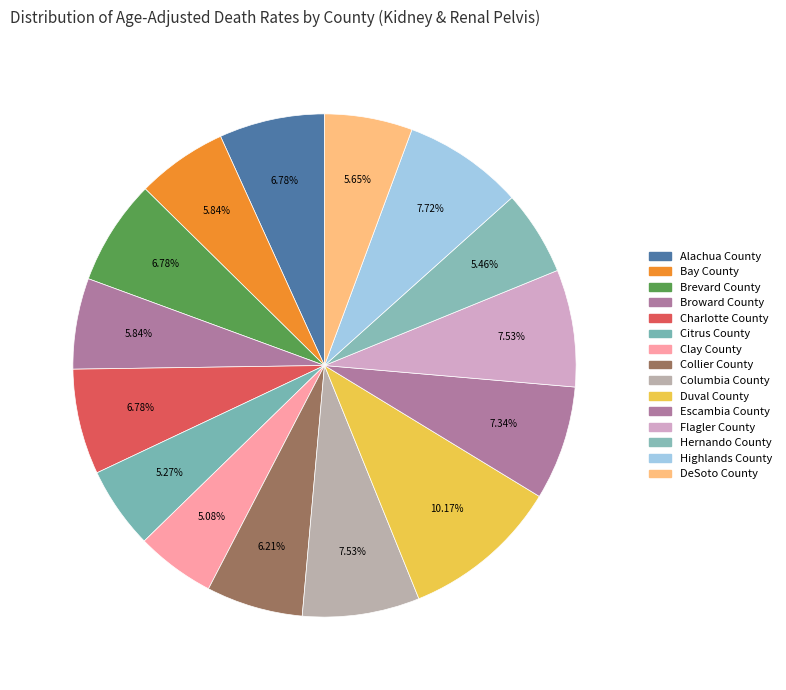

Rank the categories by value from highest to lowest.

Duval County, Highlands County, Columbia County, Flagler County, Escambia County, Alachua County, Brevard County, Charlotte County, Collier County, Bay County, Broward County, DeSoto County, Hernando County, Citrus County, Clay County